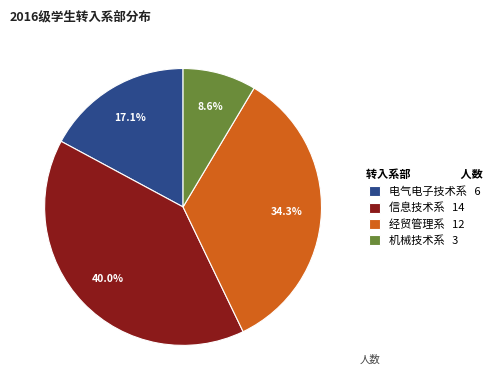

How many slices are in this pie chart?

4